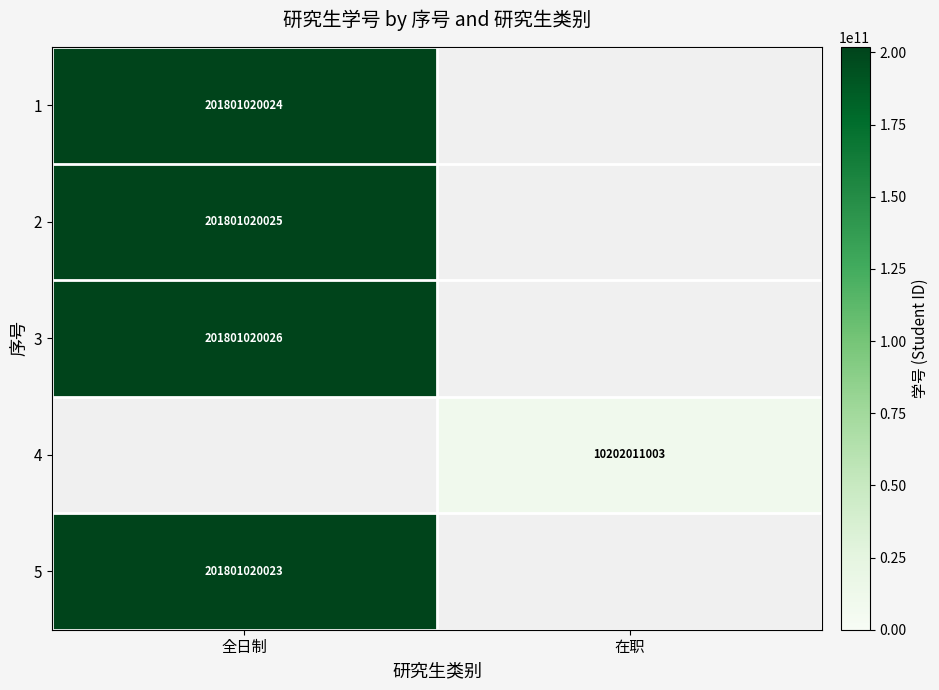

The value of 2 at 全日制 is 201801020025. True or false?

True